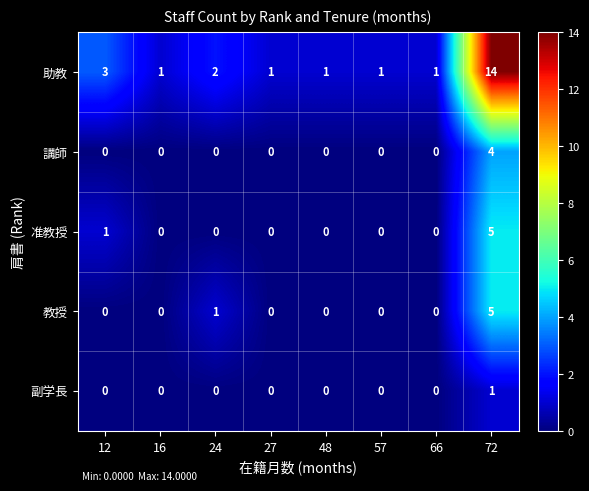

Count the 准教授 values in the range 0 to 1.

7